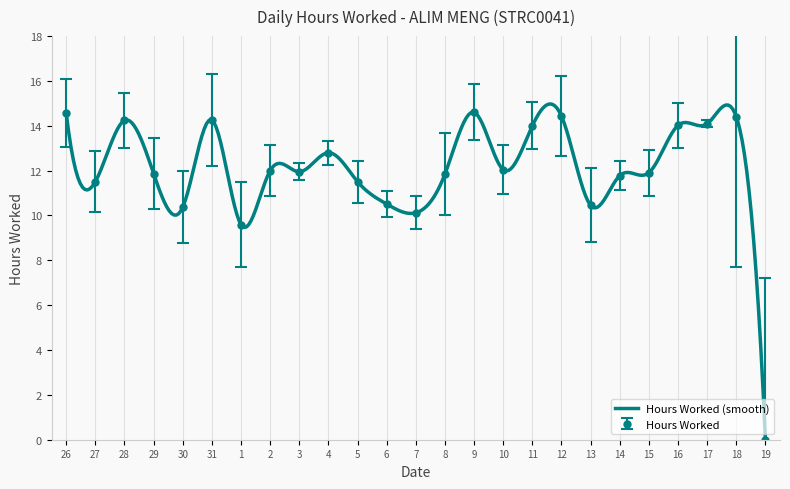

How many lines are shown in the chart?

1